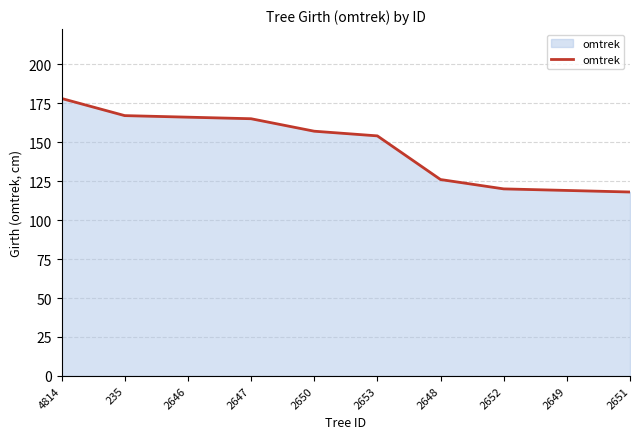

What is the smallest value displayed?

118